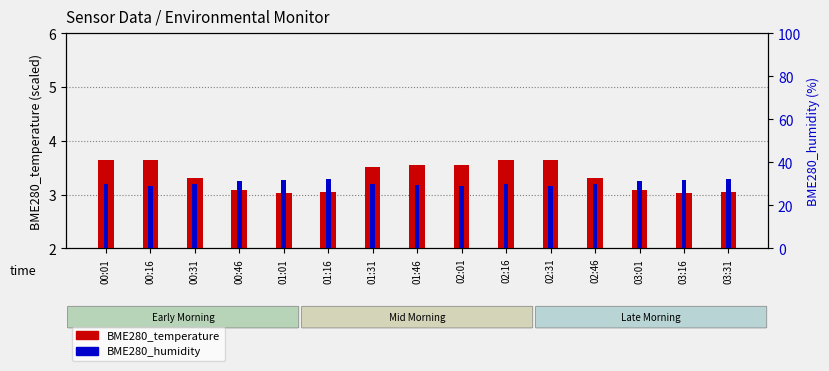

The BME280_temperature series shows 3.5 at 01:31. True or false?

True